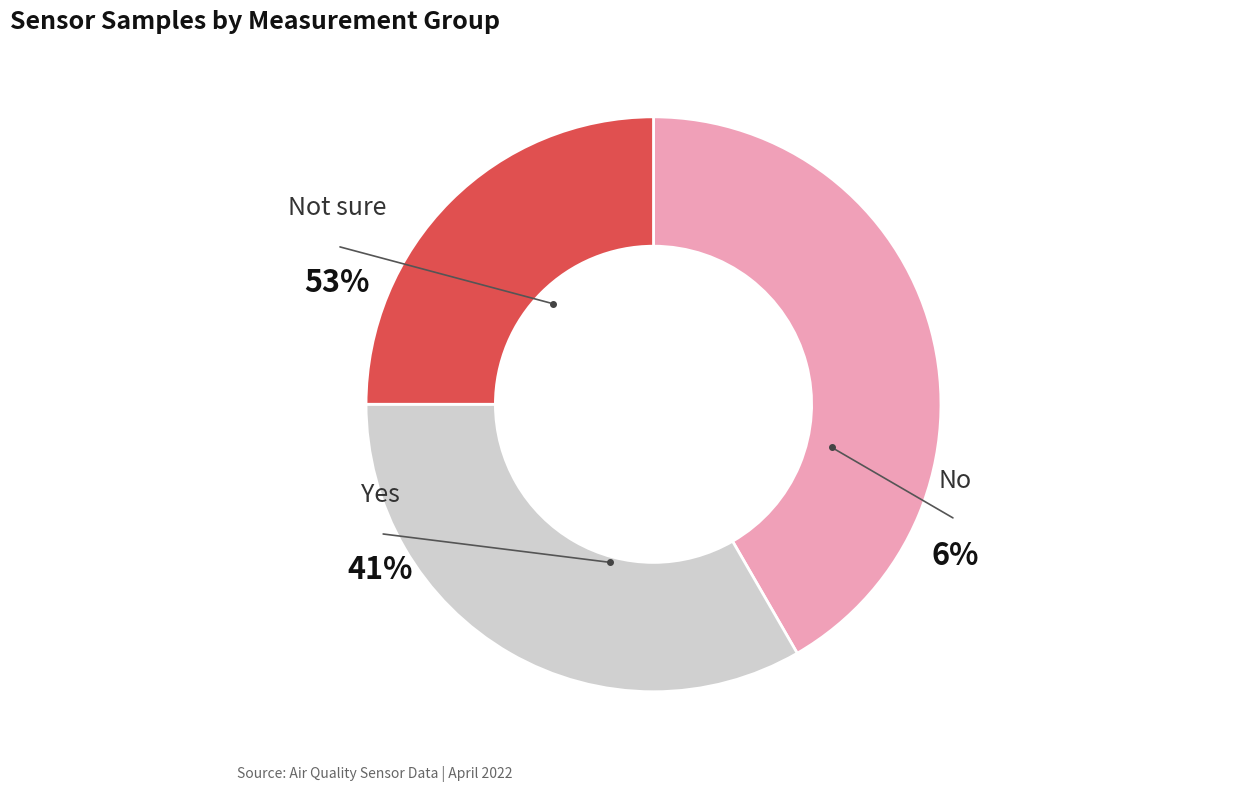

Does 28 represent more than half of the total?

No